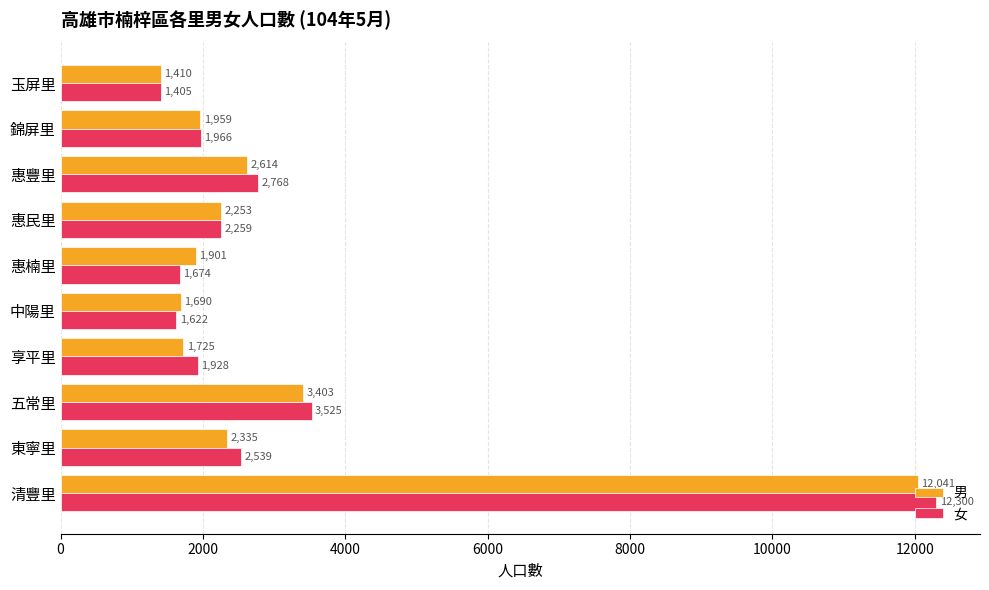

Which series has the largest range (max minus min)?

女